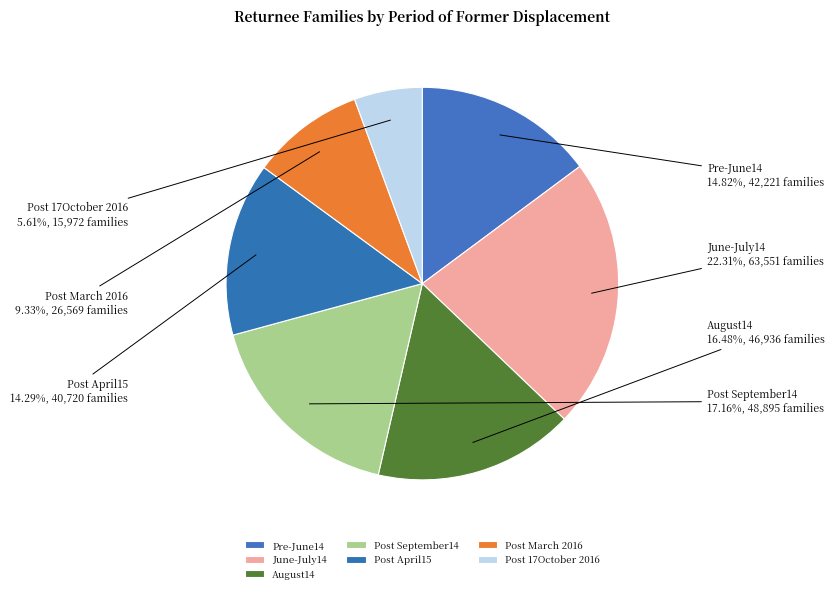

Which slice is the smallest?

Post 17October 2016